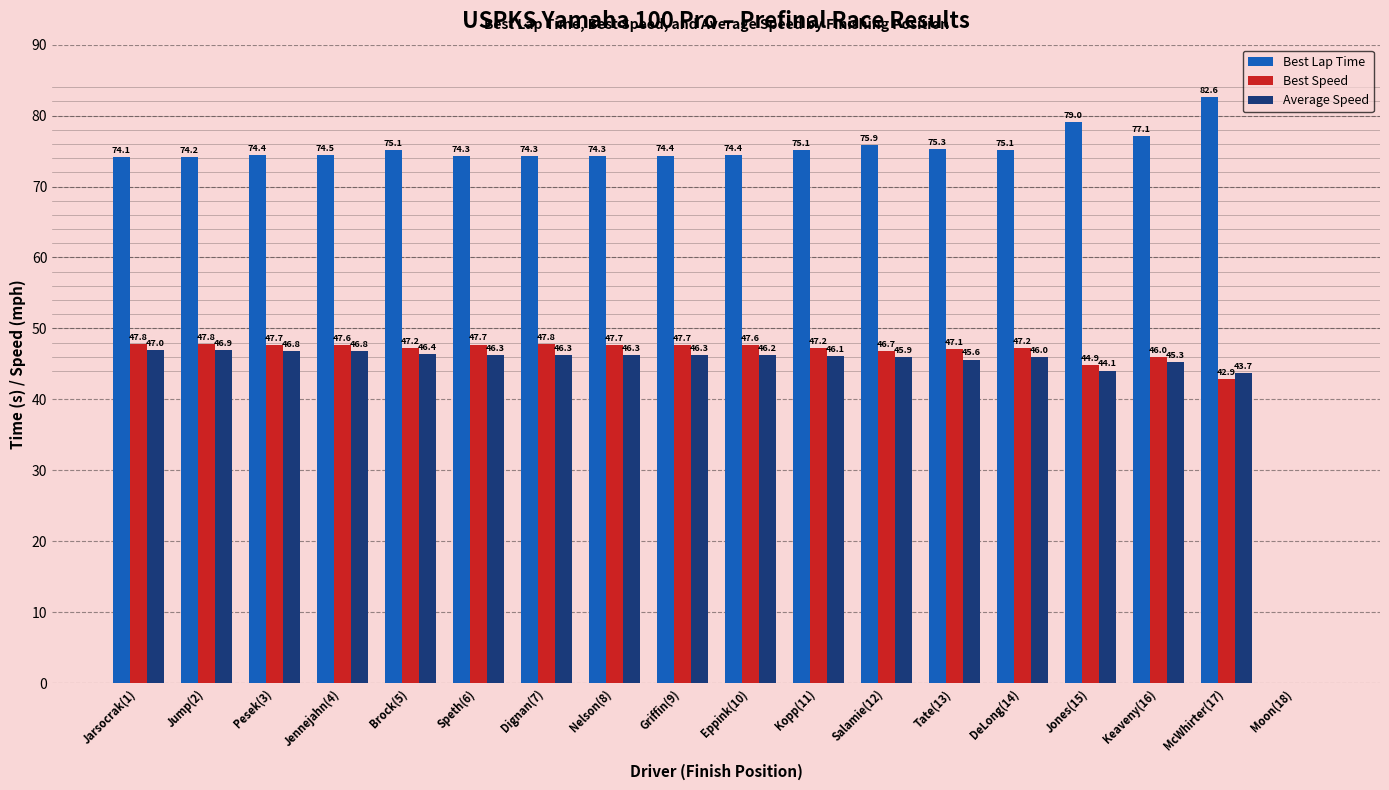

What is the total value across all series at Pesek(3)?

168.9